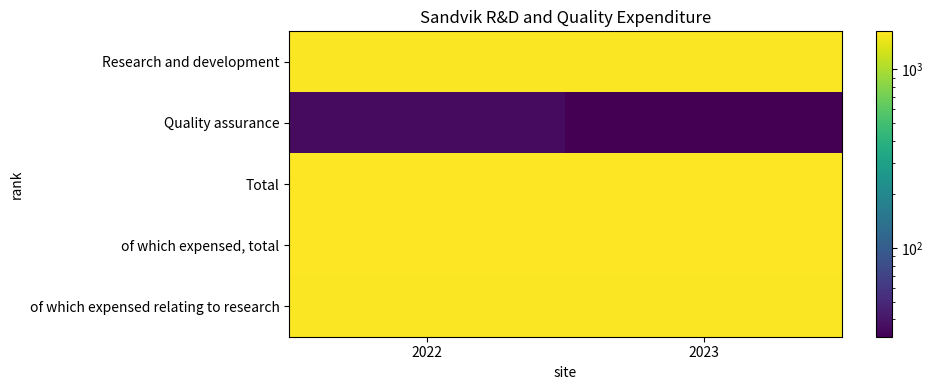

Reading left to right, what are all the values shown in this chart?

Research and development: 2022=1591	2023=1599
Quality assurance: 2022=36	2023=32
Total: 2022=1628	2023=1631
of which expensed, total: 2022=1628	2023=1631
of which expensed relating to research: 2022=1591	2023=1599